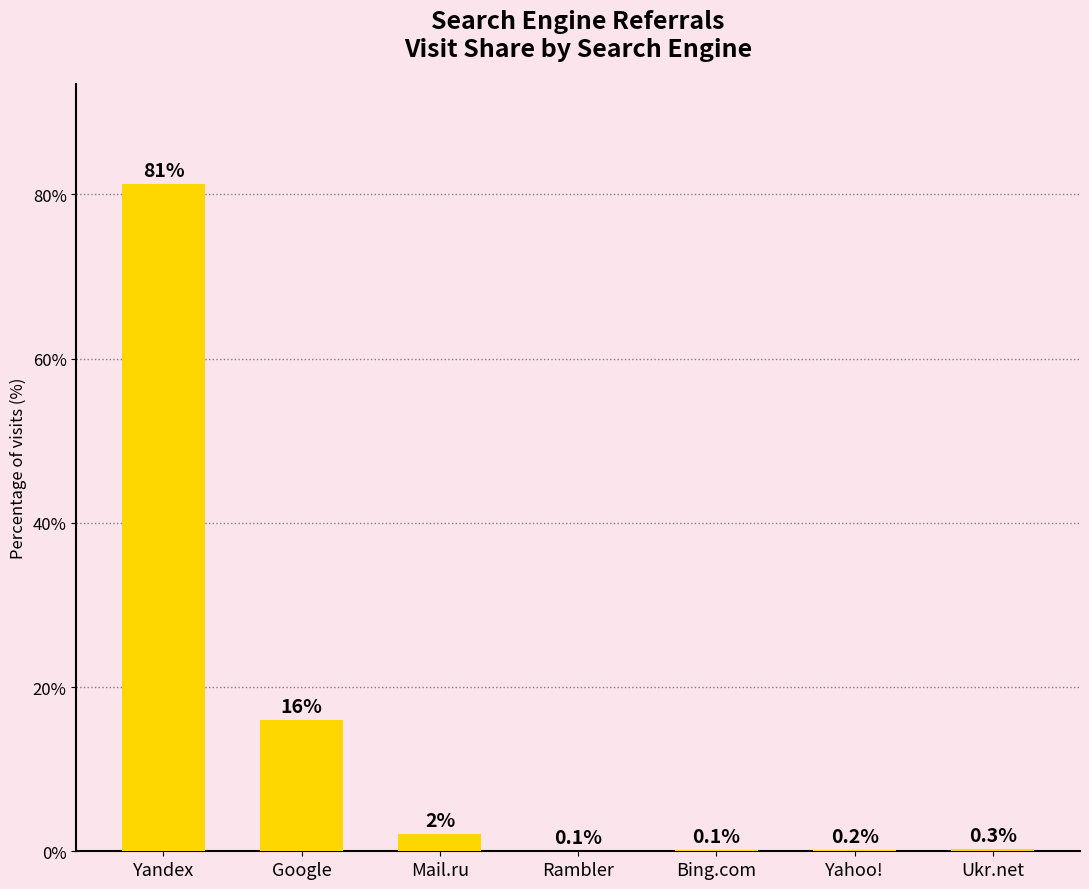

Are the bars grouped side by side (vs. stacked)?

No